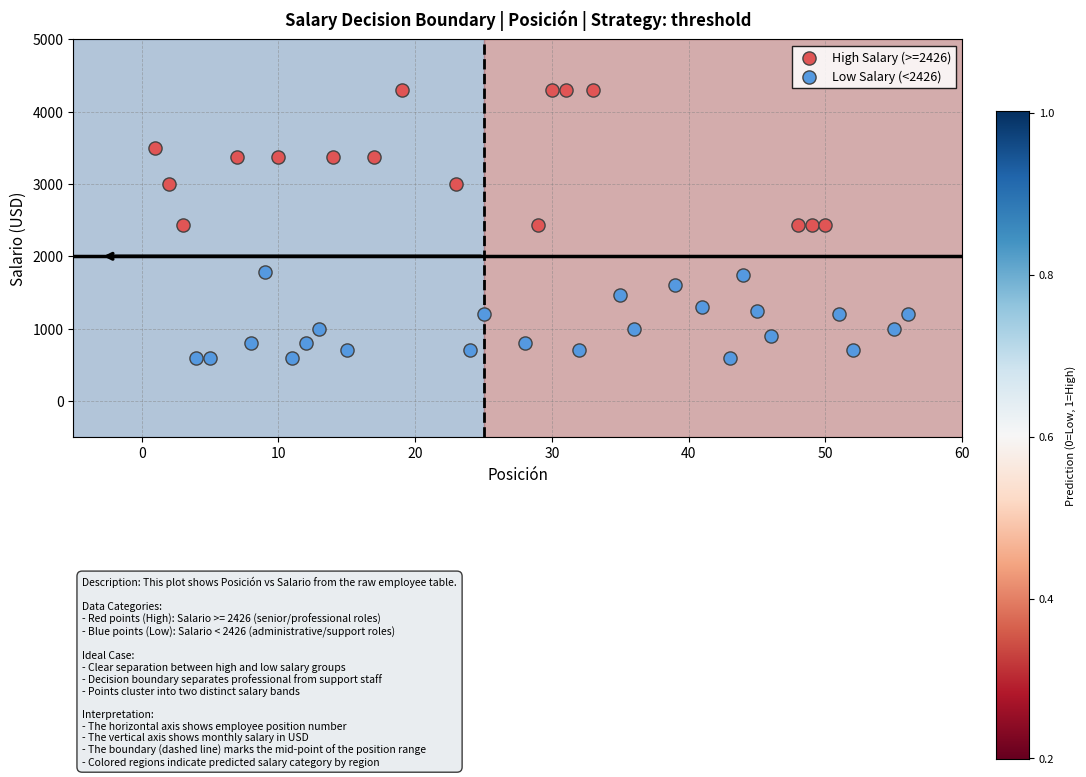

Which series contains the lowest Y value?

Low Salary (<2426)